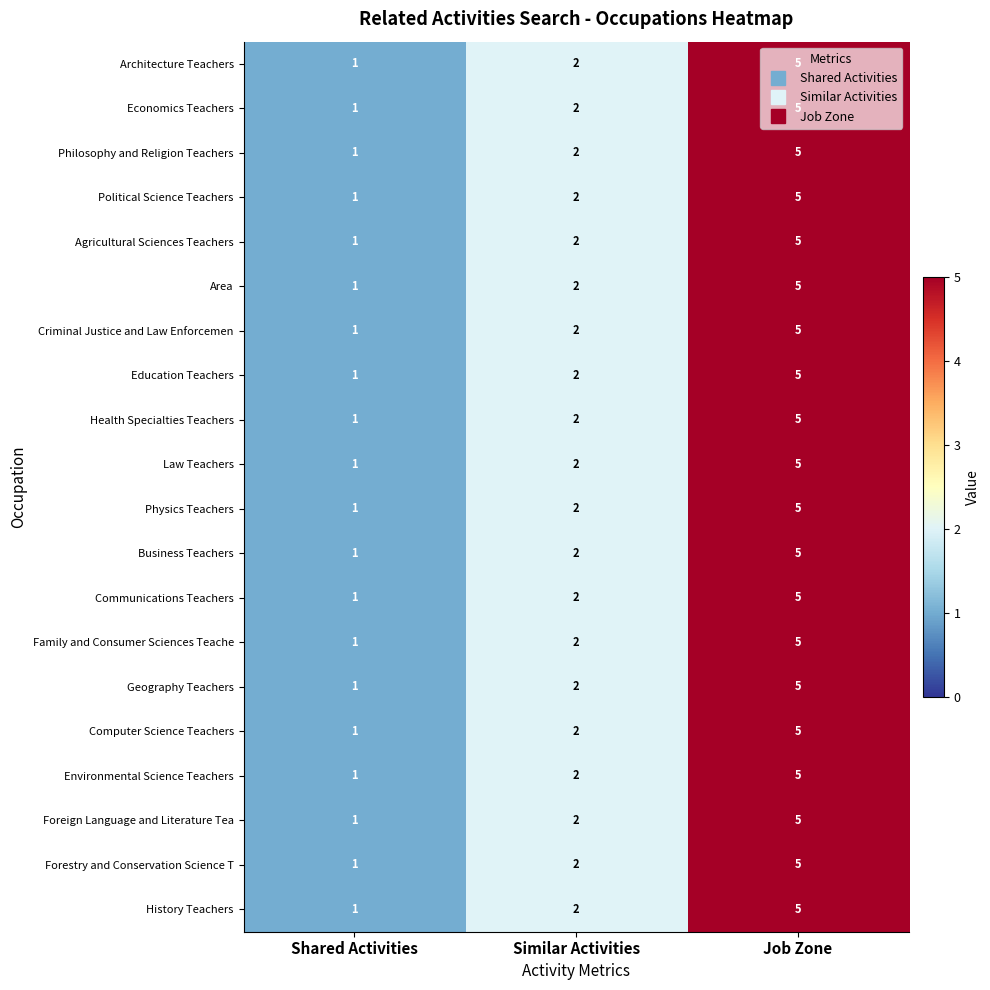

At which label is Physics Teachers closest to 3?

Similar Activities